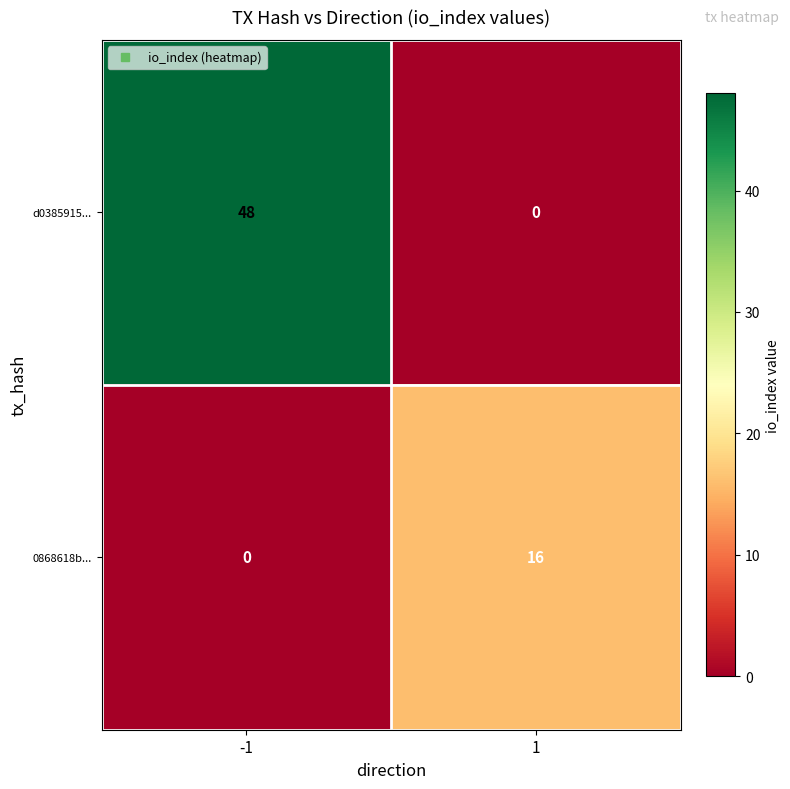

Read the 0868618b... value at 1.

16